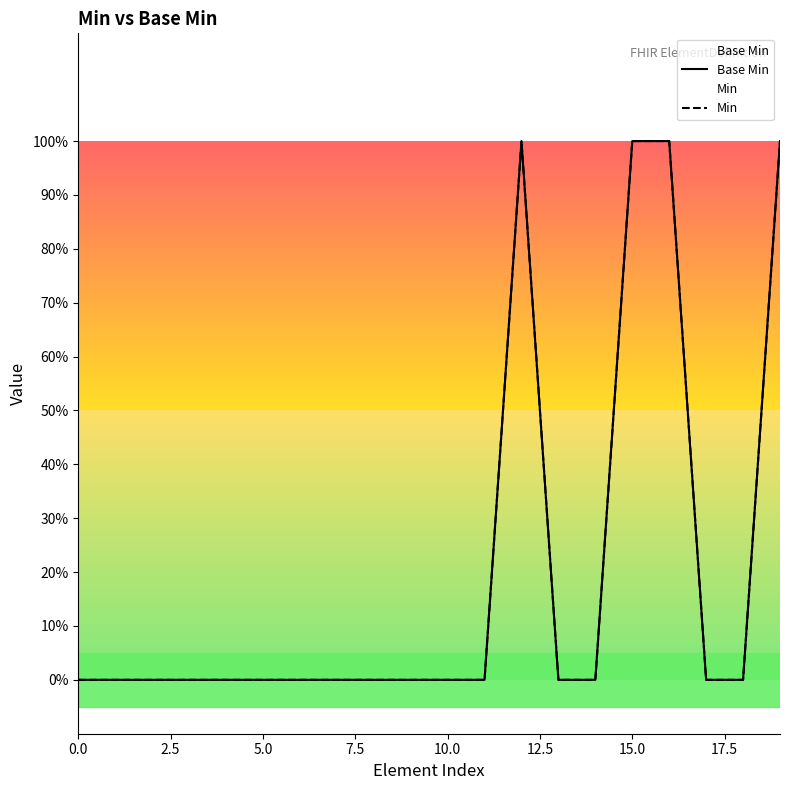

True or false: Base Min and Min cross at least once.

False